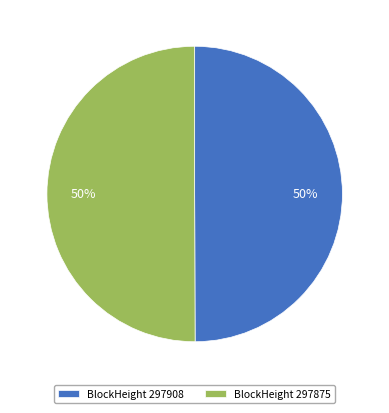

True or false: BlockHeight 297908 accounts for 50% of the total.

True